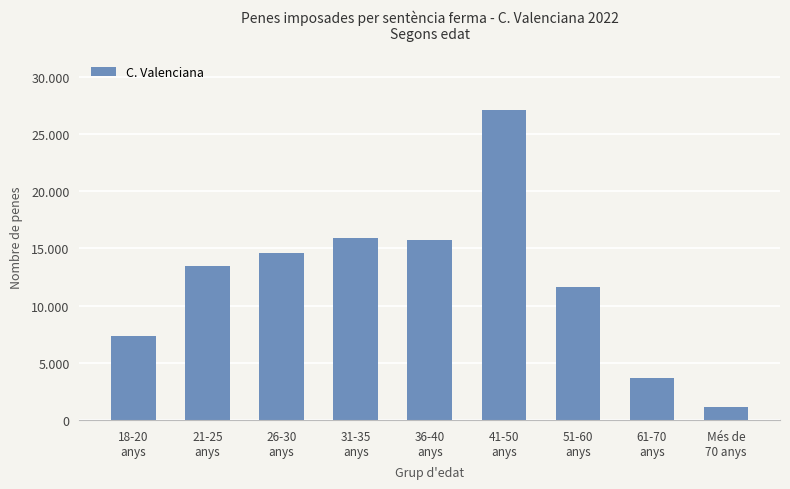

What is the label of the 3rd bar from the right?

51-60
anys